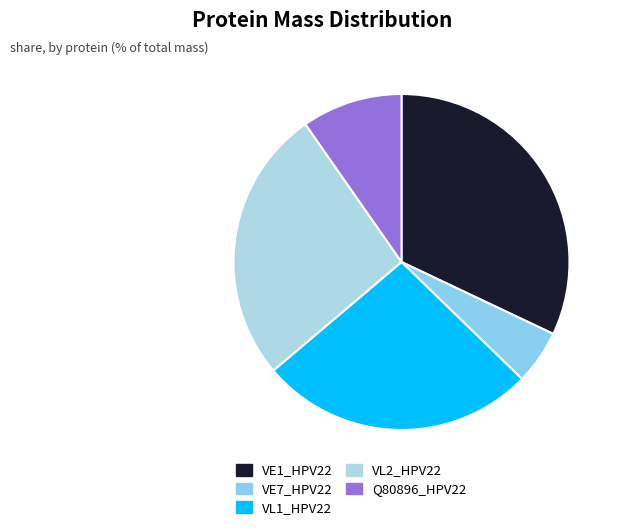

How many slices are in this pie chart?

5